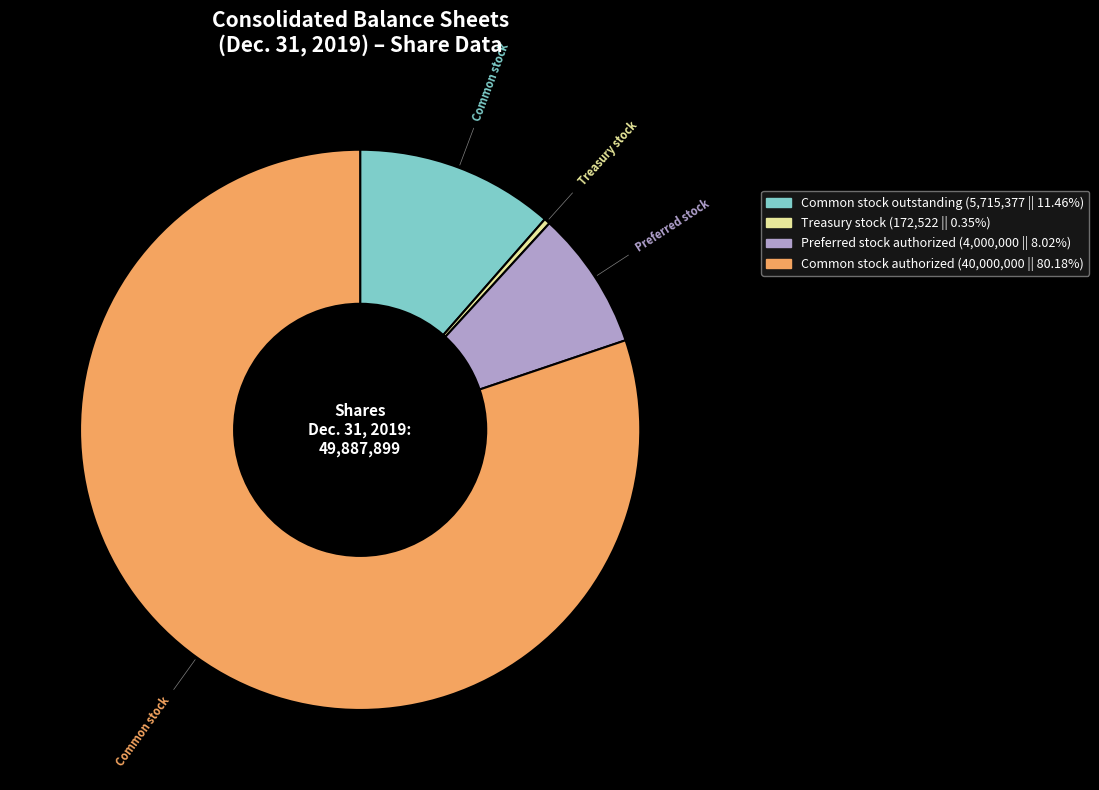

Is there any slice that represents more than half of the pie?

Yes